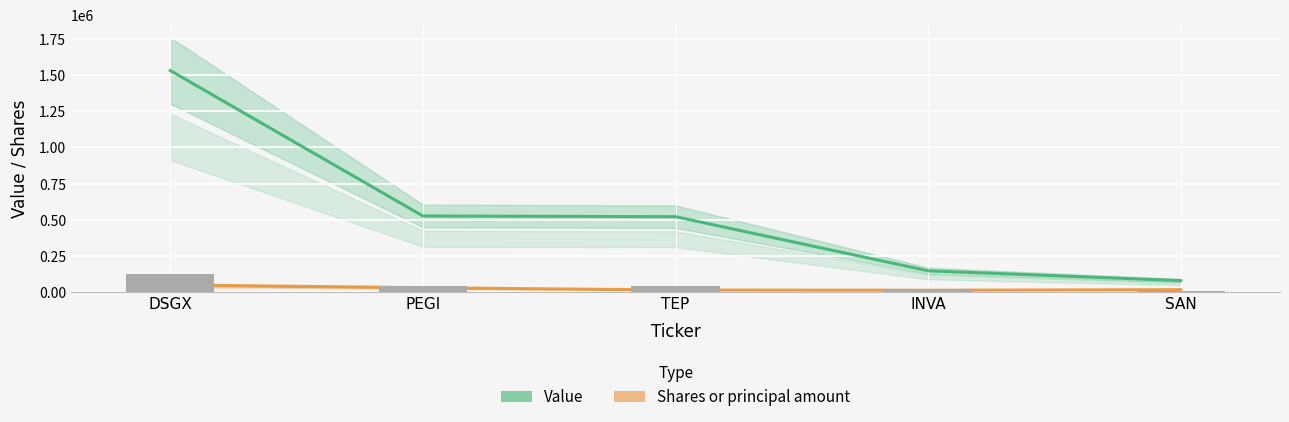

How many data points in Value are above 520000?

2